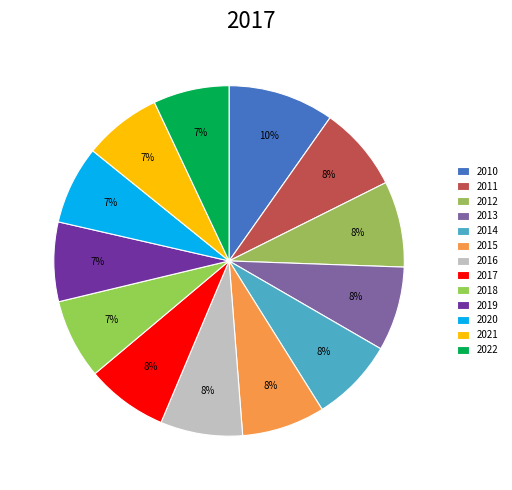

Count the number of slices in the pie.

13